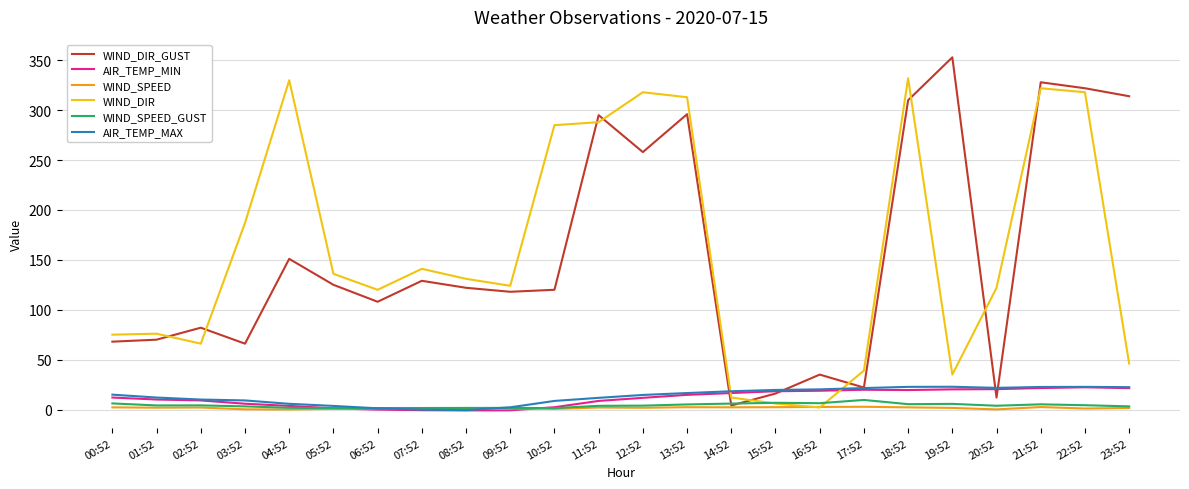

True or false: AIR_TEMP_MAX and WIND_DIR cross at least once.

True